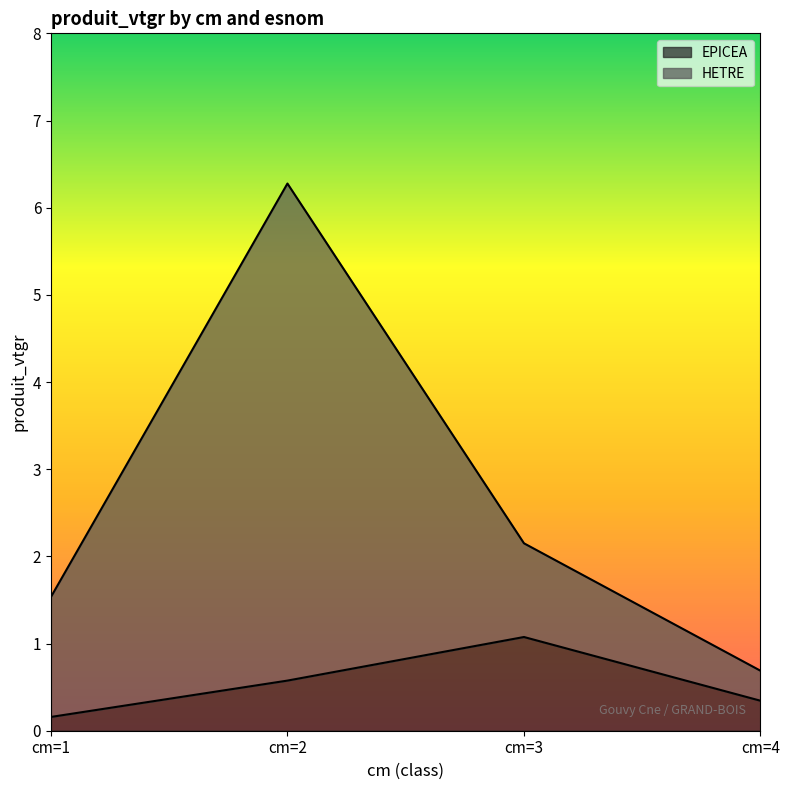

True or false: HETRE has a value of 2.4 at cm=1.

False